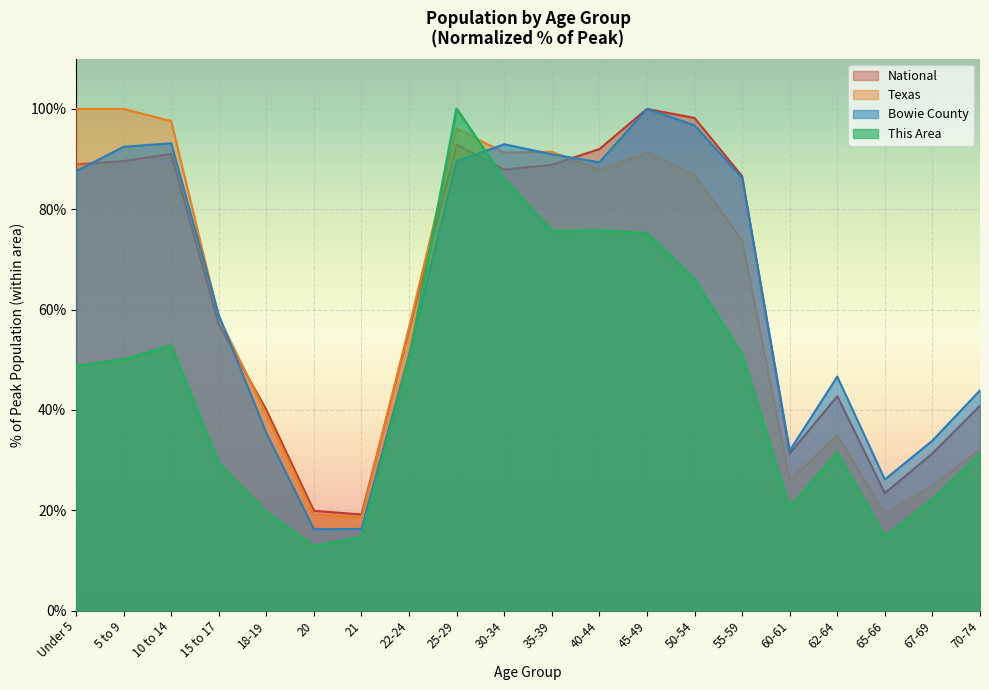

What is the approximate value of This Area at 10 to 14?

52.8